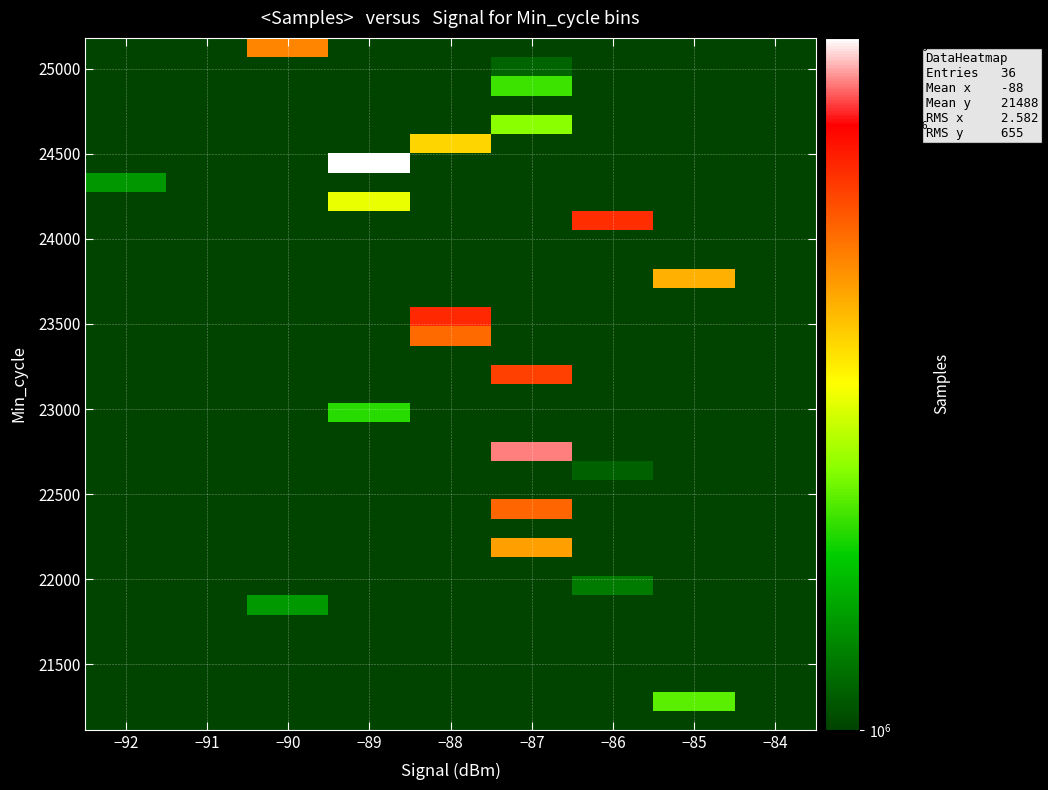

What is the difference between the highest and lowest values at −84?

685940.3